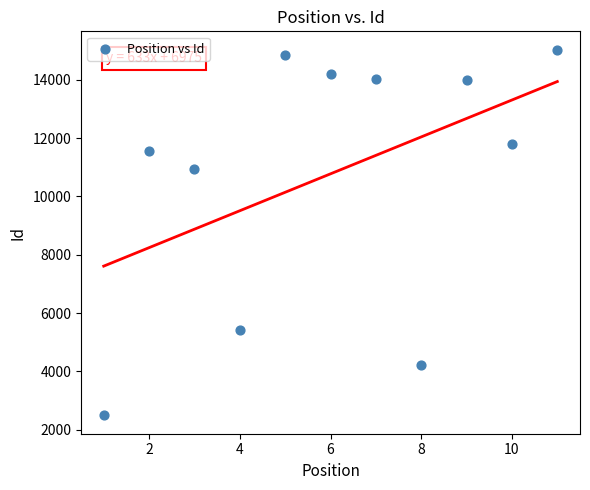

What Y value in the scatter plot is closest to 8760?

10930